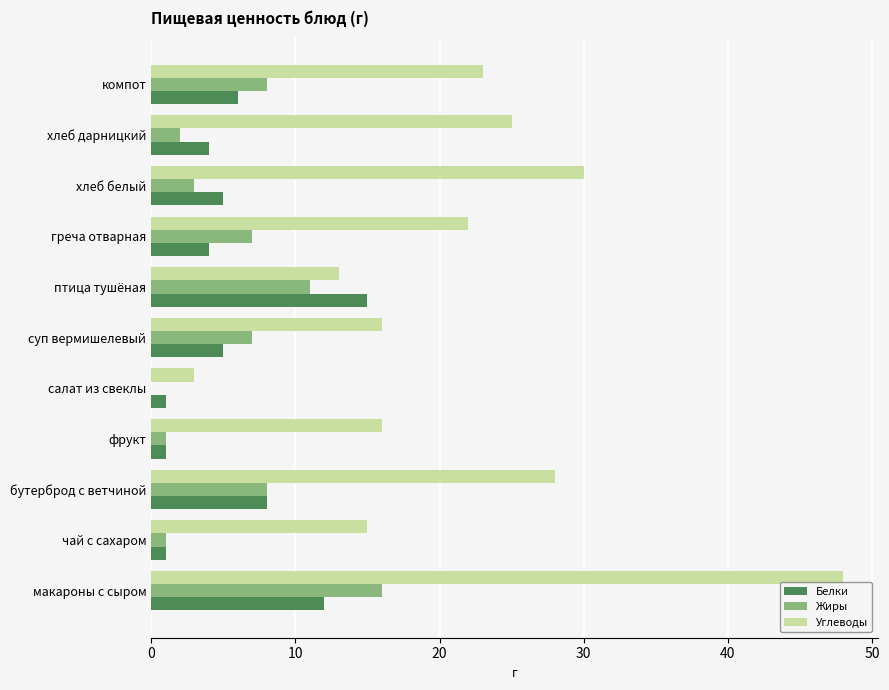

What is the sum of all Углеводы values?

239